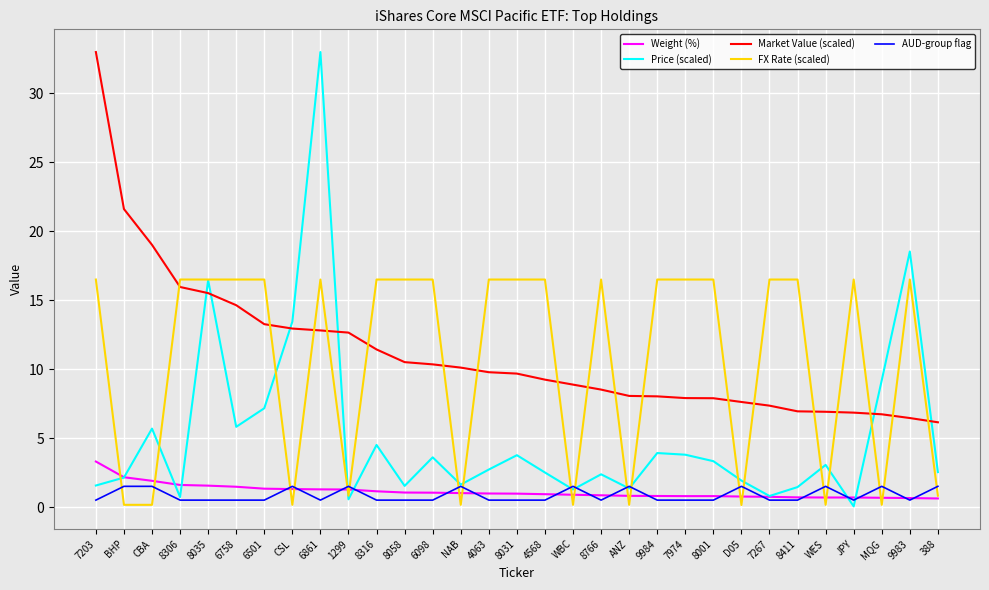

What is the maximum value for FX Rate (scaled)?

16.5